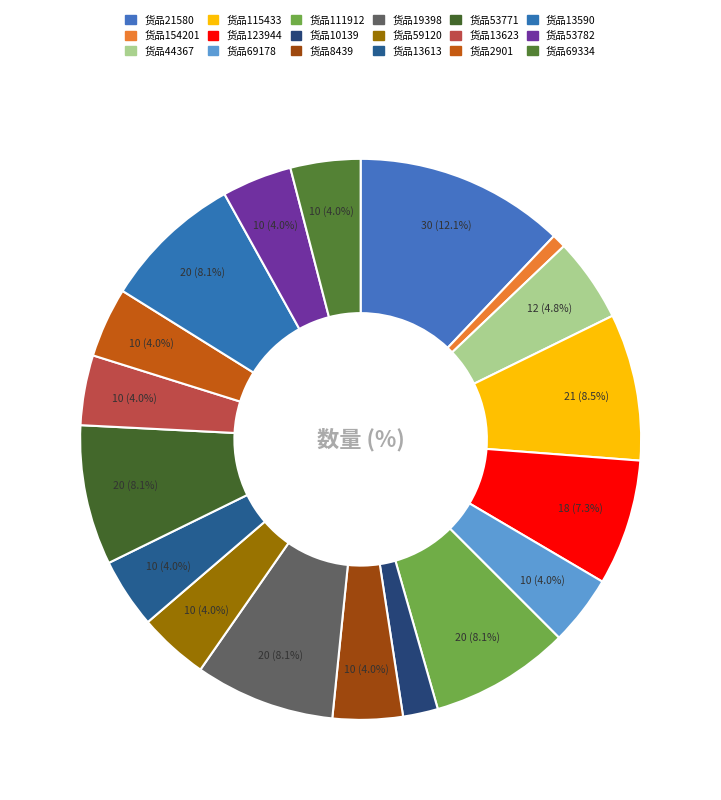

Is there a majority slice in this chart?

No